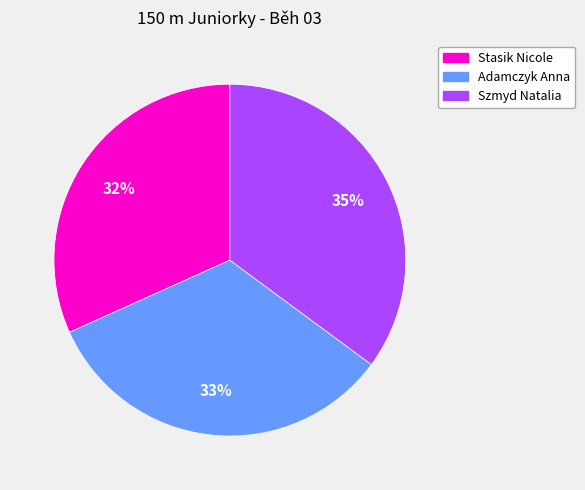

Does any single category account for the majority?

No